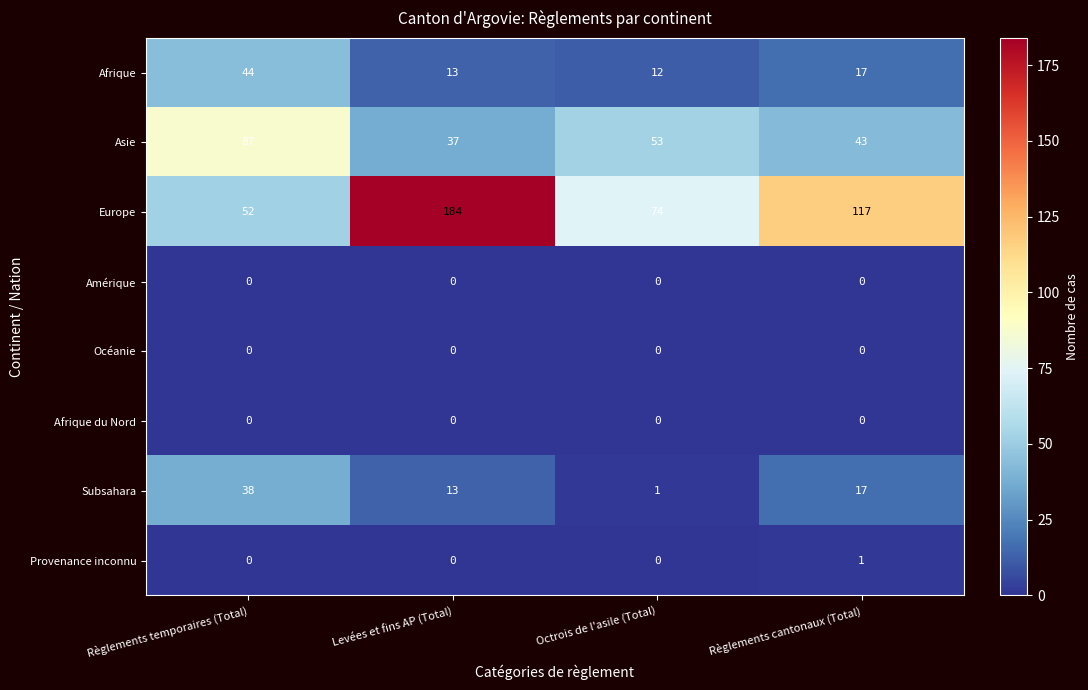

Rank the categories by Subsahara value from lowest to highest.

Octrois de l'asile (Total), Levées et fins AP (Total), Règlements cantonaux (Total), Règlements temporaires (Total)